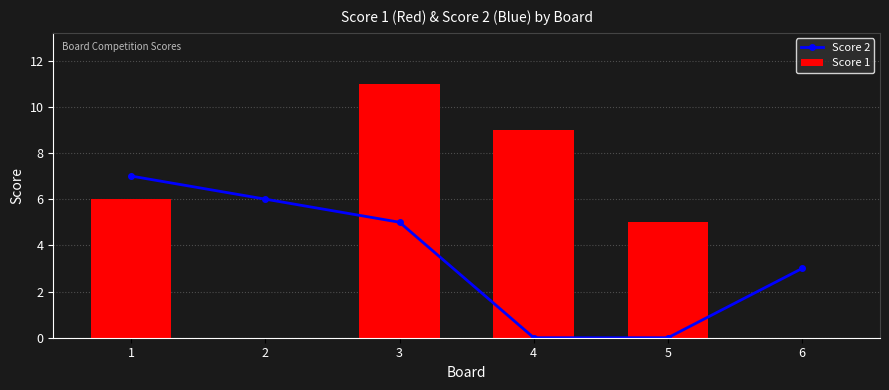

Does the chart contain any negative values?

No